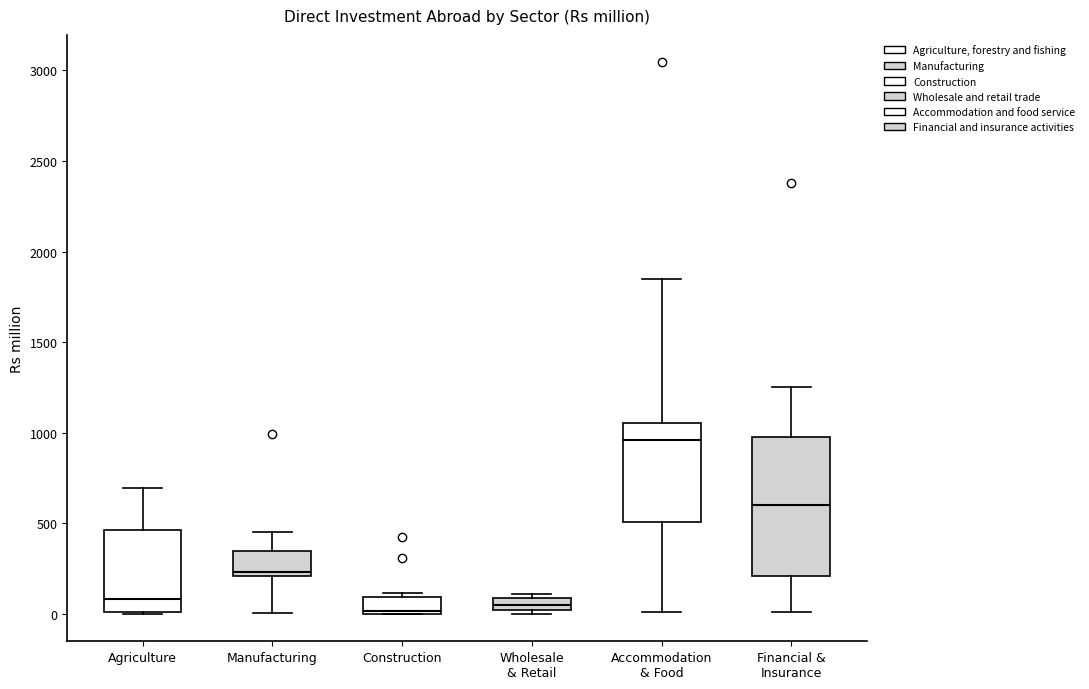

Where is the lower edge of the box for Agriculture on the y-axis? The values are not printed on the chart, so give them approximately, as read against the axis.

0